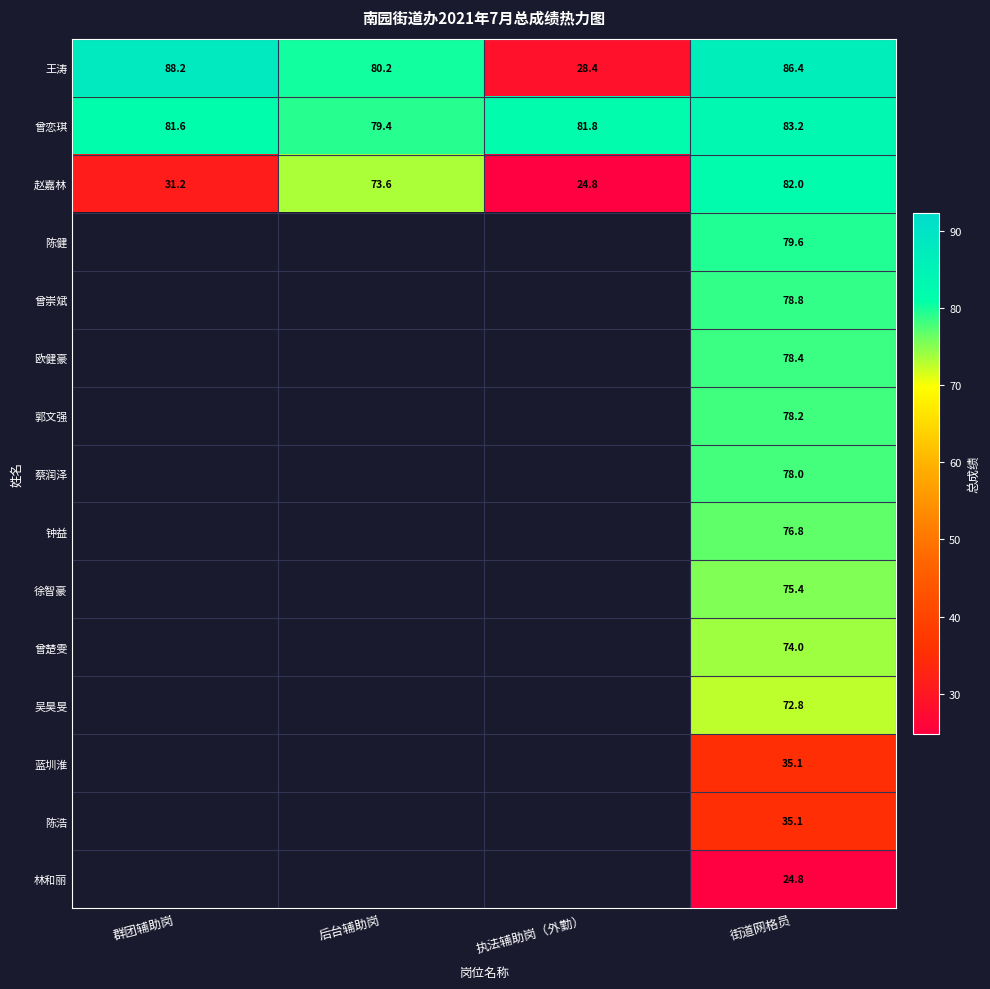

Is the value of 曾恋琪 at 群团辅助岗 greater than the value of 钟益 at 街道网格员?

Yes